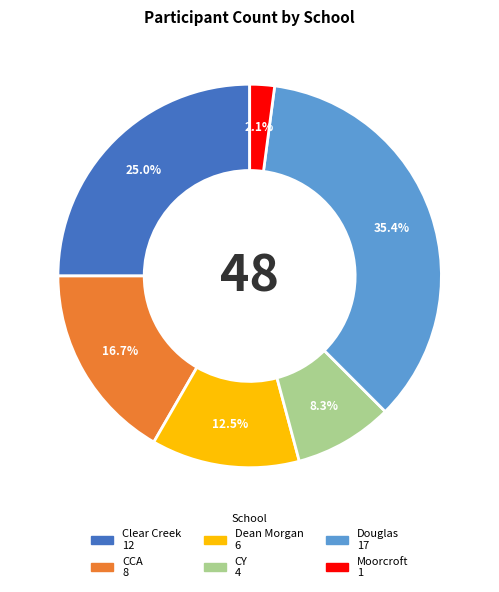

What percentage is the CCA slice, to the nearest percent?

17%